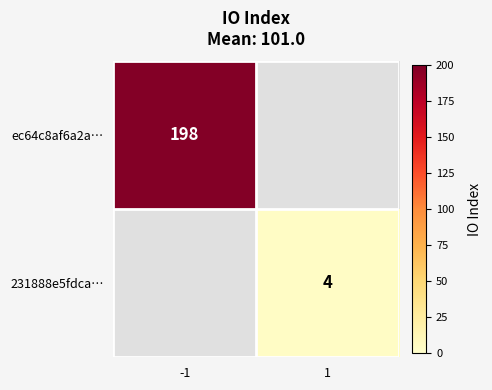

At how many categories does at least one series exceed 36?

1